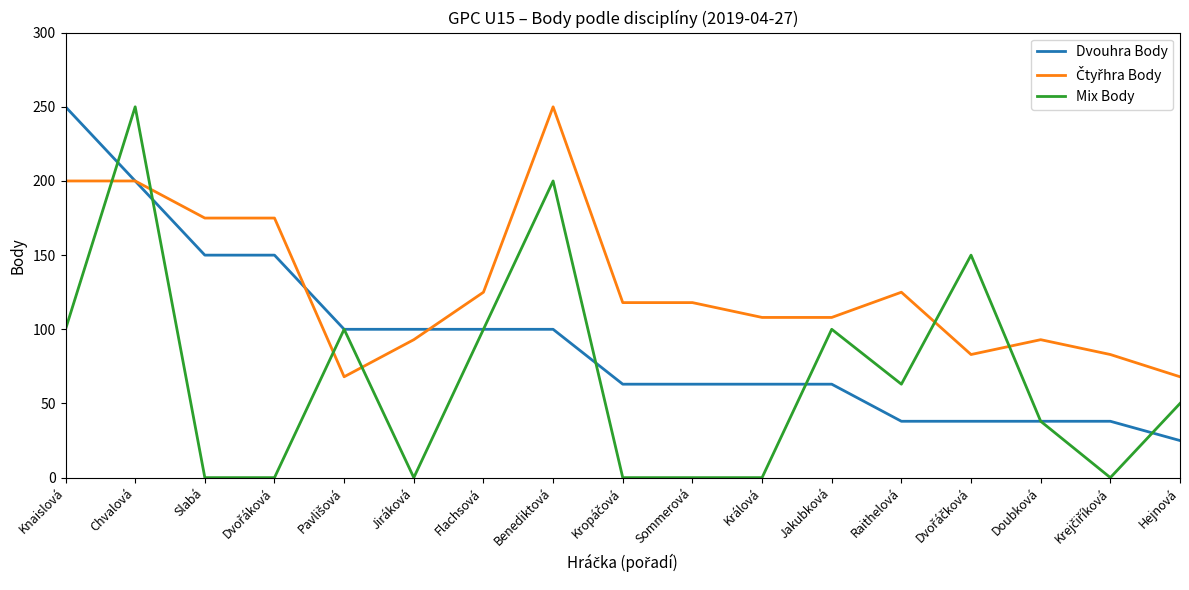

What is the greatest value displayed?

250